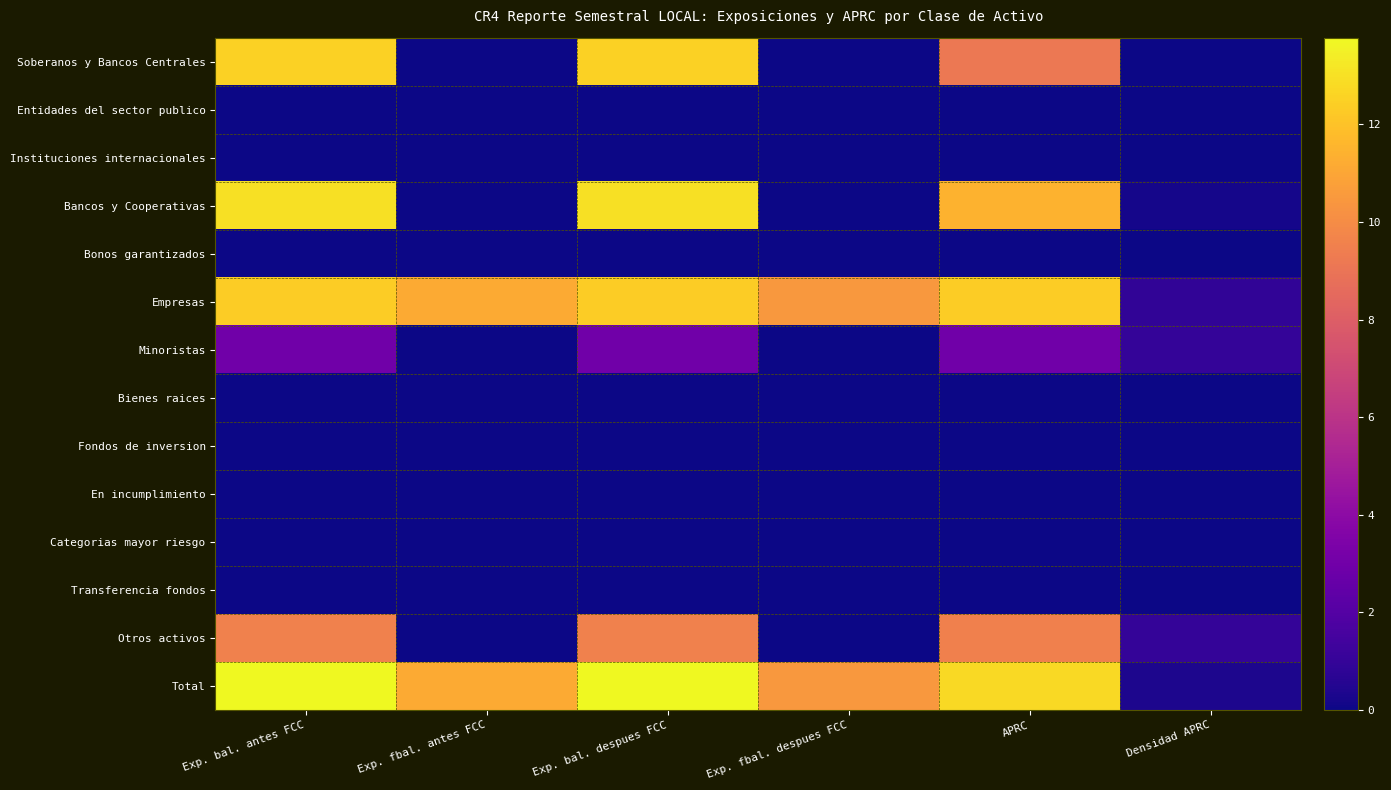

How many data points does each series have?

6